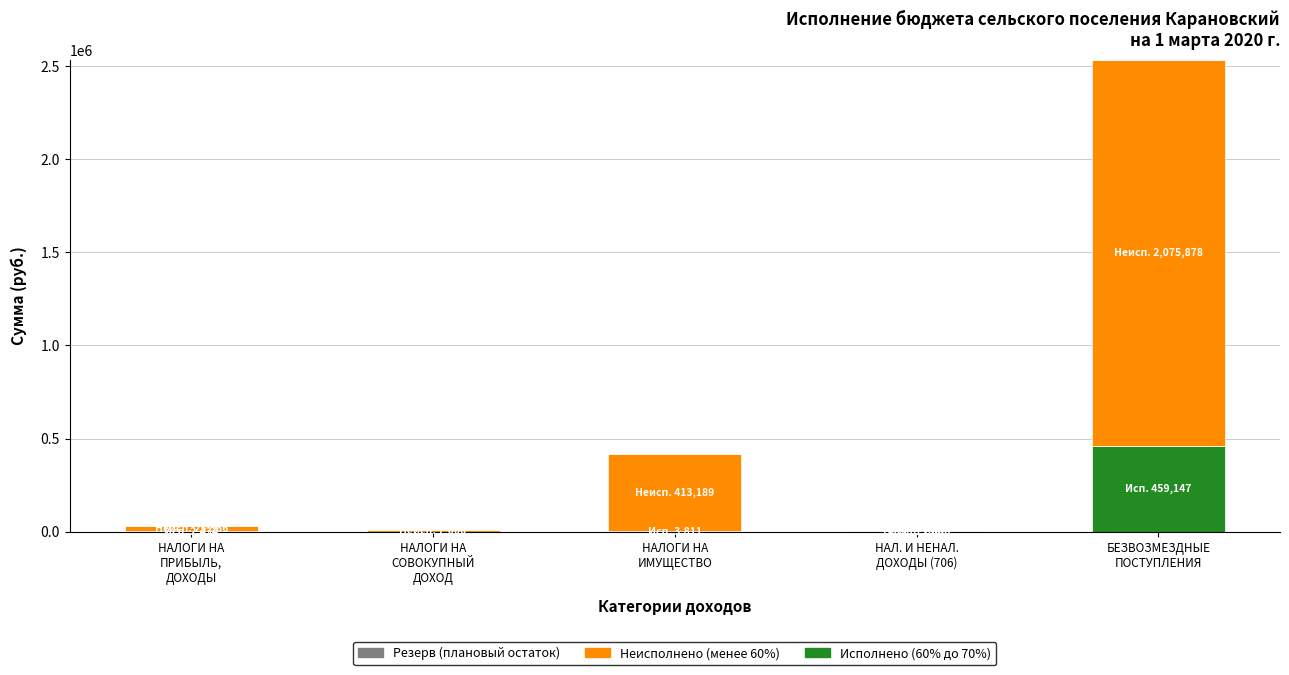

What is the maximum value for Исполнено (60% до 70%)?

459147.0